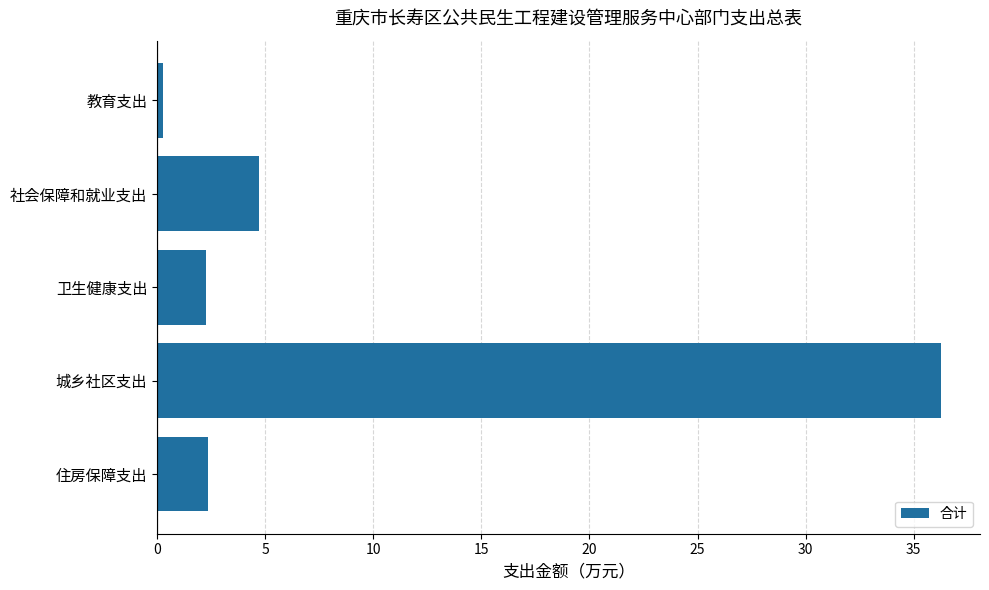

What is the average value?

9.2